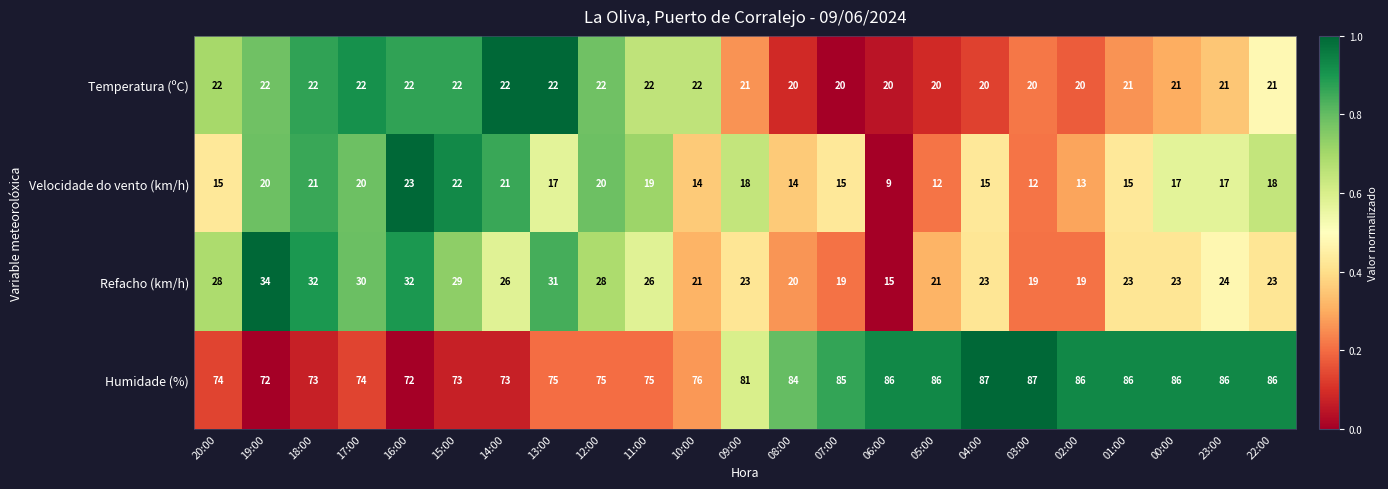

List the series in order of their peak value, highest first.

Humidade (%), Refacho (km/h), Velocidade do vento (km/h), Temperatura (ºC)